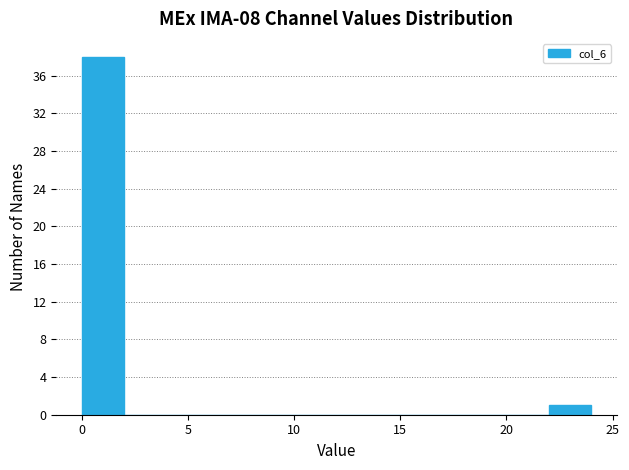

How tall is the bar that spans 0 to 2 on the x-axis? The values are not printed on the chart, so give them approximately, as read against the axis.

38